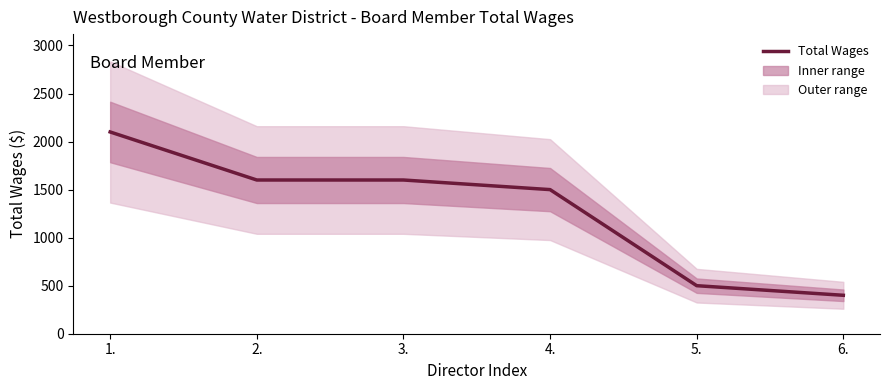

How many lines are shown in the chart?

1